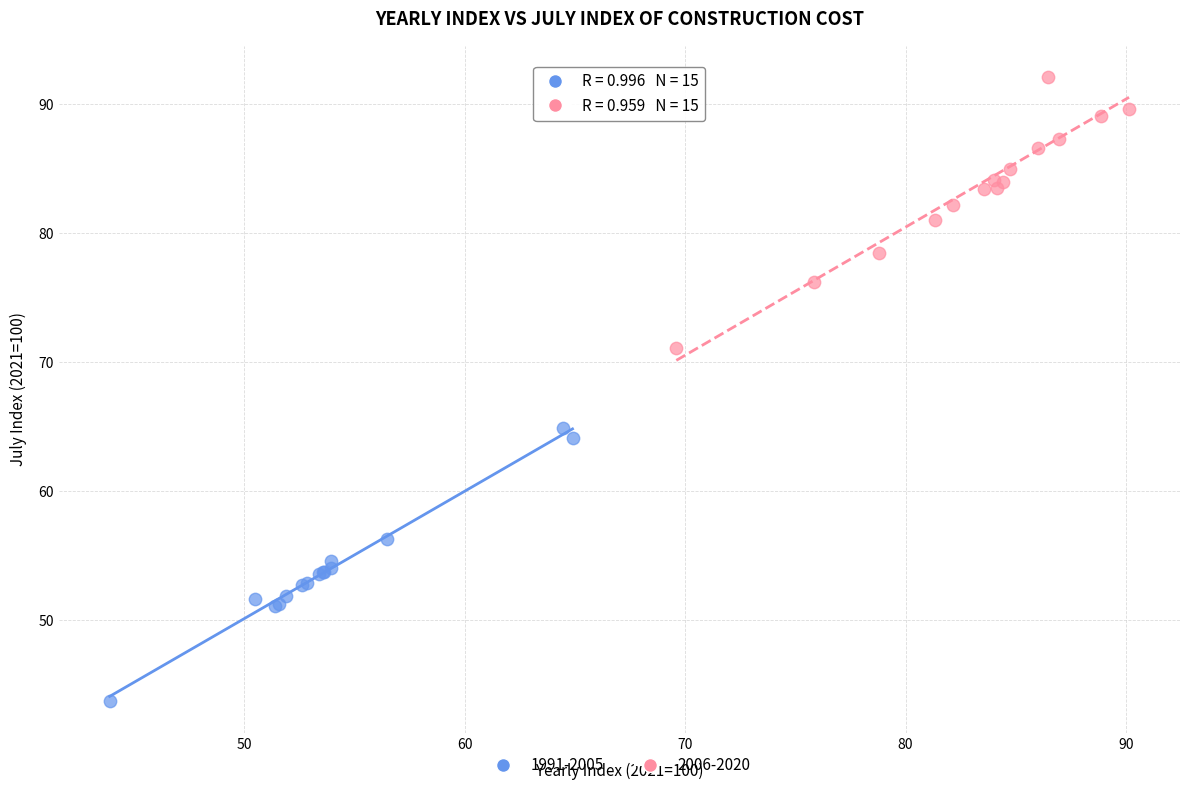

Which series contains the lowest Y value?

1991-2005